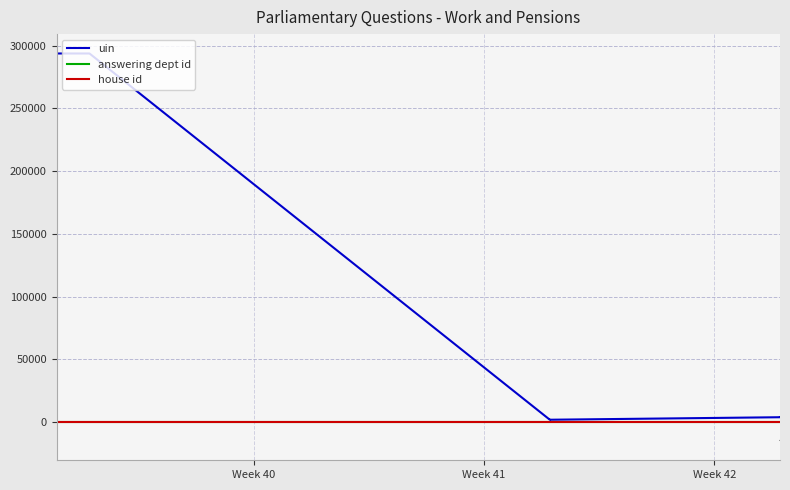

True or false: house id and answering dept id intersect in this chart.

False